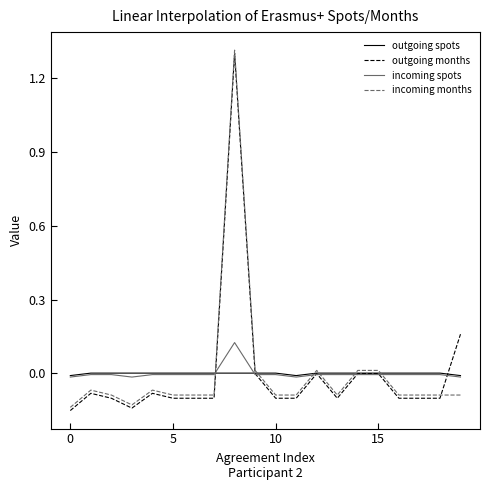

What are all the series names shown in the legend?

outgoing spots, outgoing months, incoming spots, incoming months